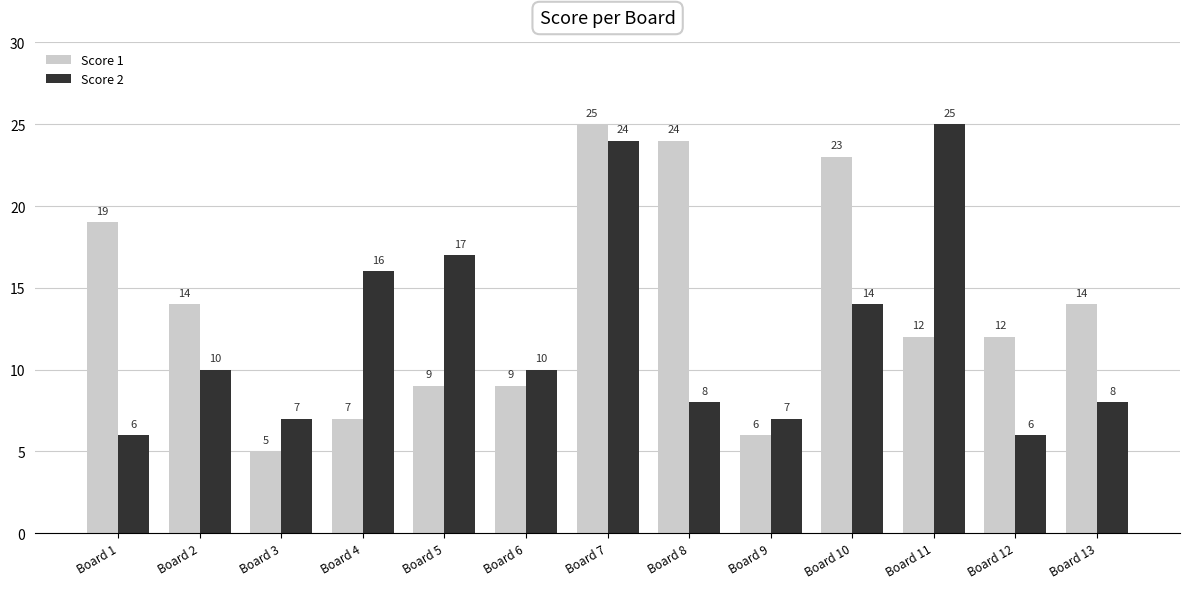

How many categories are shown in the chart?

13